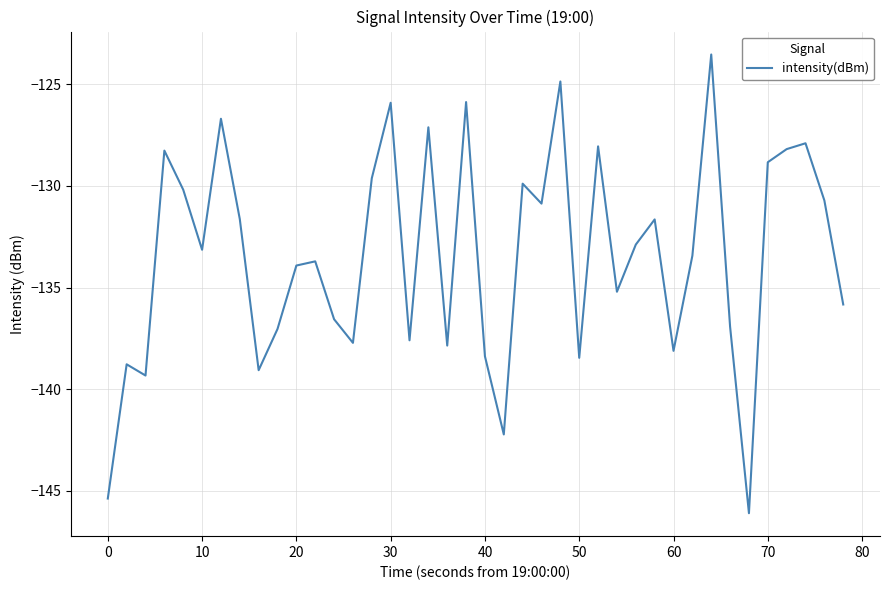

What is the difference between the maximum and minimum values?

22.6